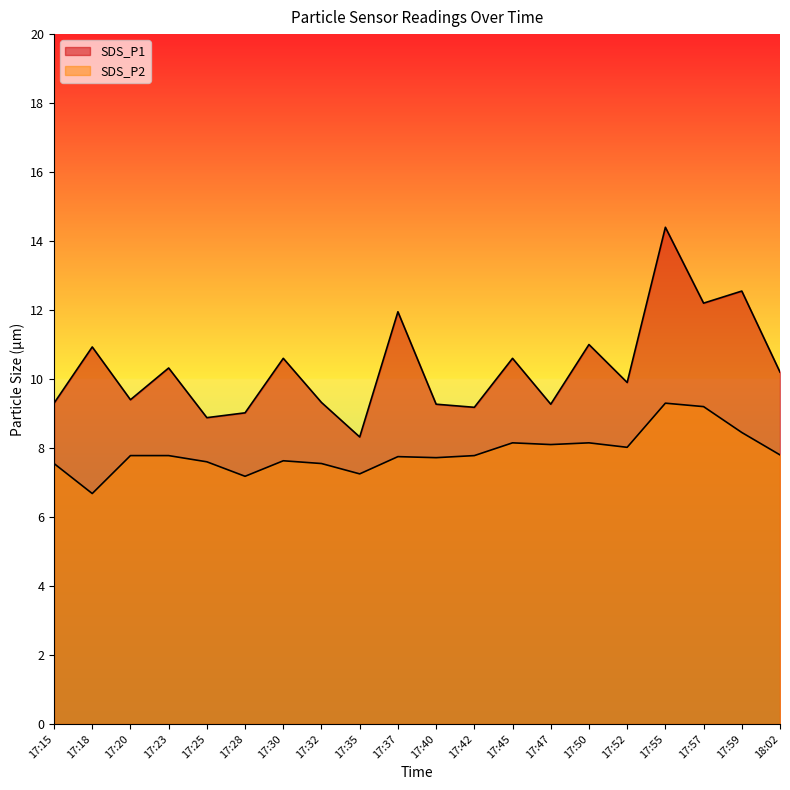

True or false: SDS_P2 and SDS_P1 cross at least once.

False